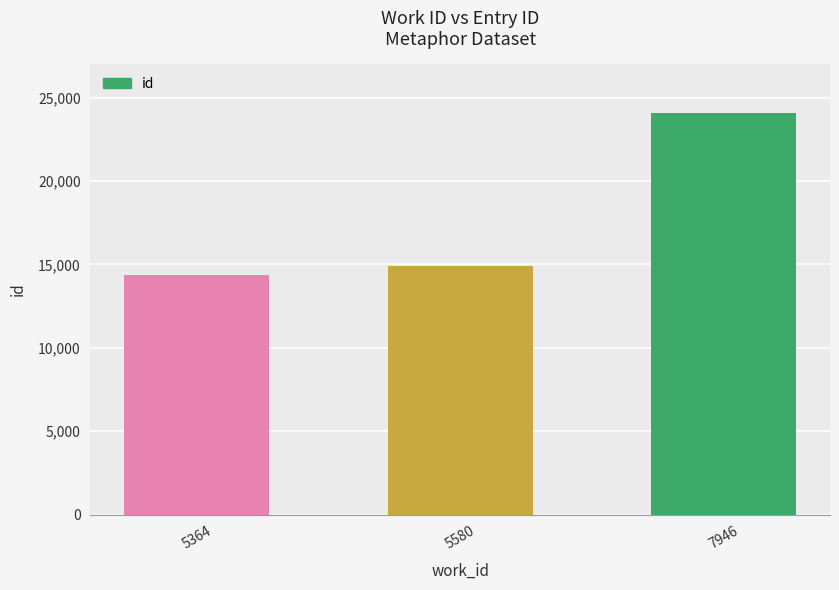

What is the average value?

17789